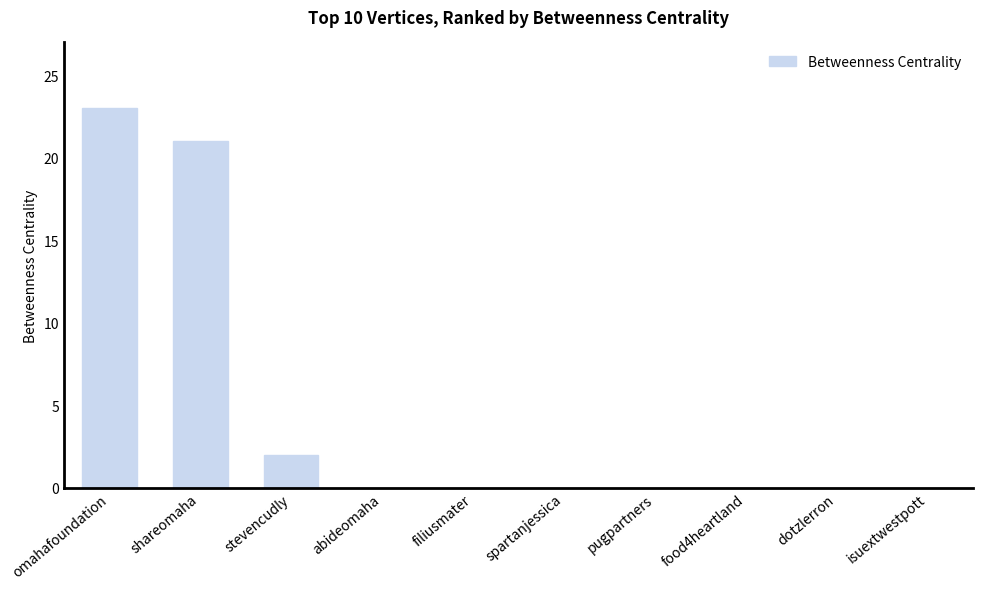

Between omahafoundation and isuextwestpott, which is larger?

omahafoundation